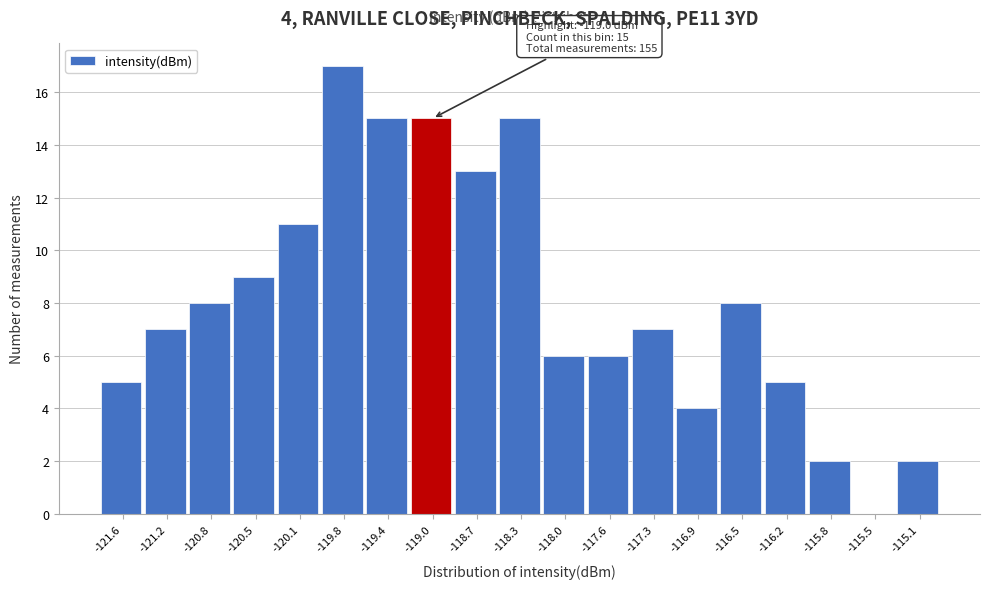

Over which range of the x-axis is the bar tallest?

-119.95 to -119.60